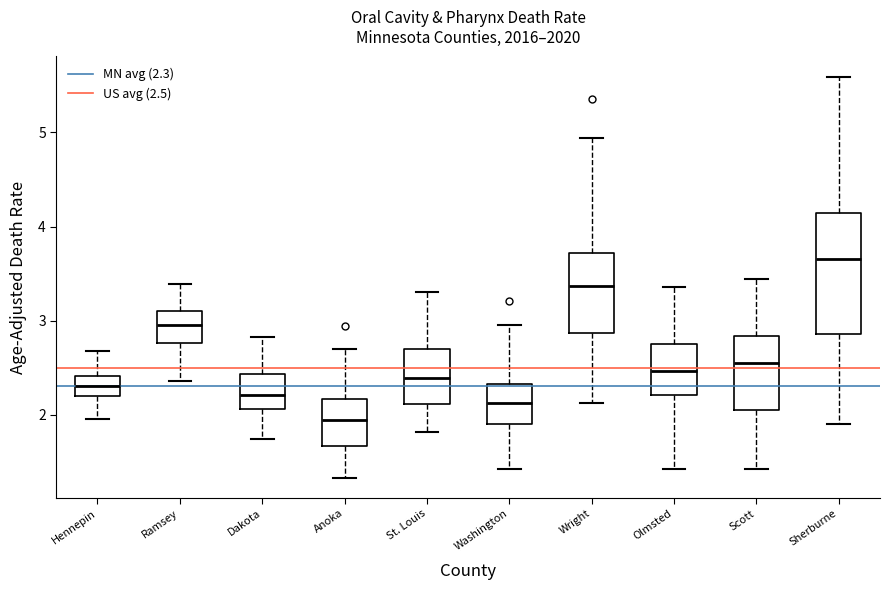

Which box's median line is the lowest?

Anoka